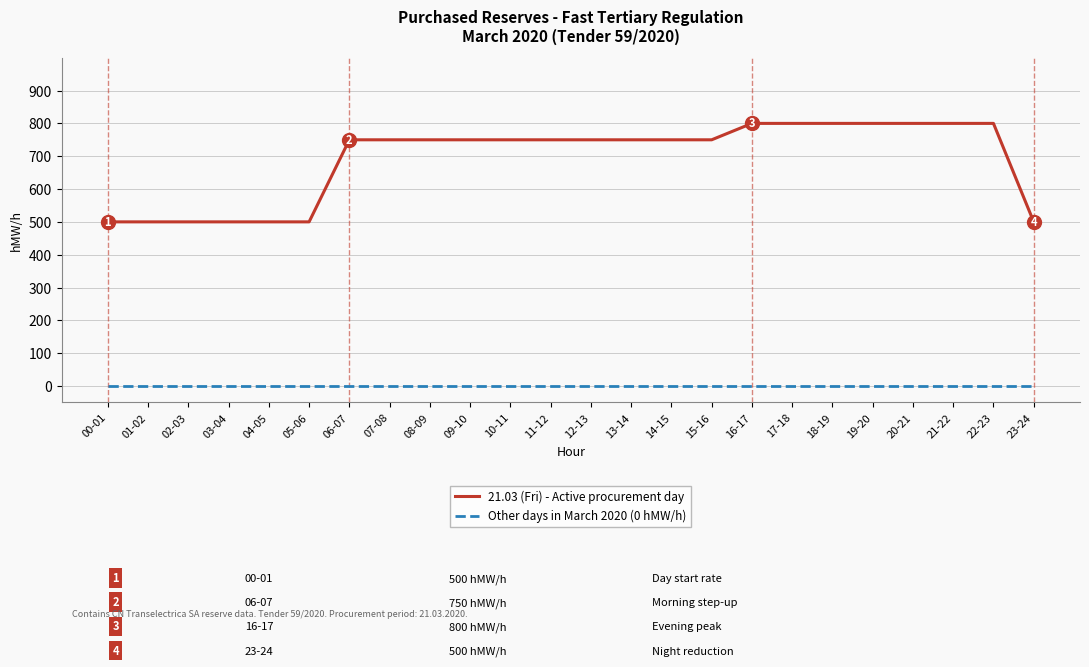

At 01-02, list the series in order from smallest to largest.

Other days in March 2020 (0 hMW/h), 21.03 (Fri) - Active procurement day